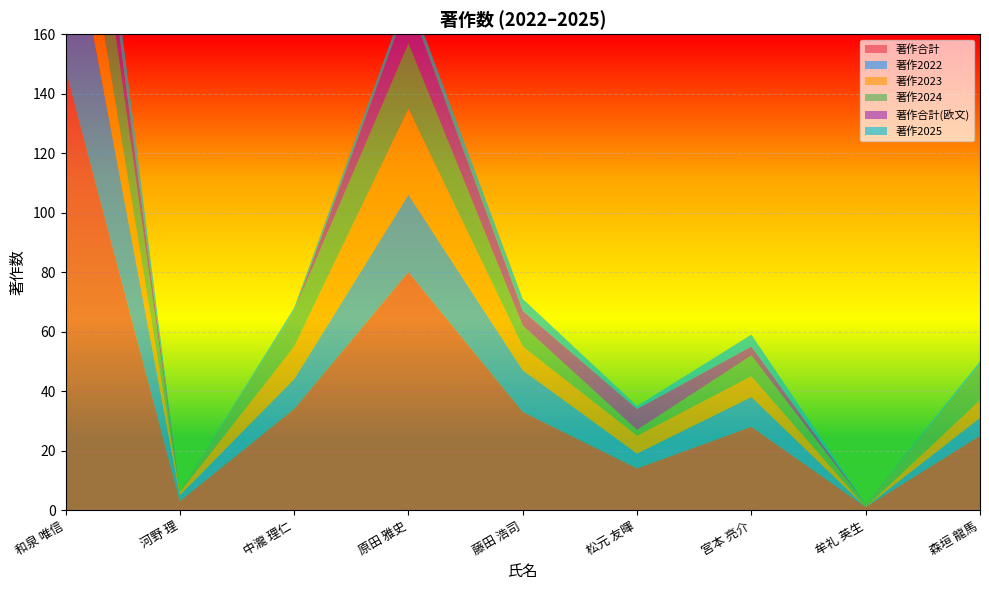

Reading left to right, extract all data points from this chart.

著作合計: 148	3	34	80	33	14	28	1	25
著作2022: 61	2	10	26	14	5	10	0	6
著作2023: 30	1	11	29	8	6	7	0	6
著作2024: 41	0	12	22	7	2	7	1	12
著作合計(欧文): 16	0	0	14	5	7	3	0	0
著作2025: 16	0	1	3	4	1	4	0	1